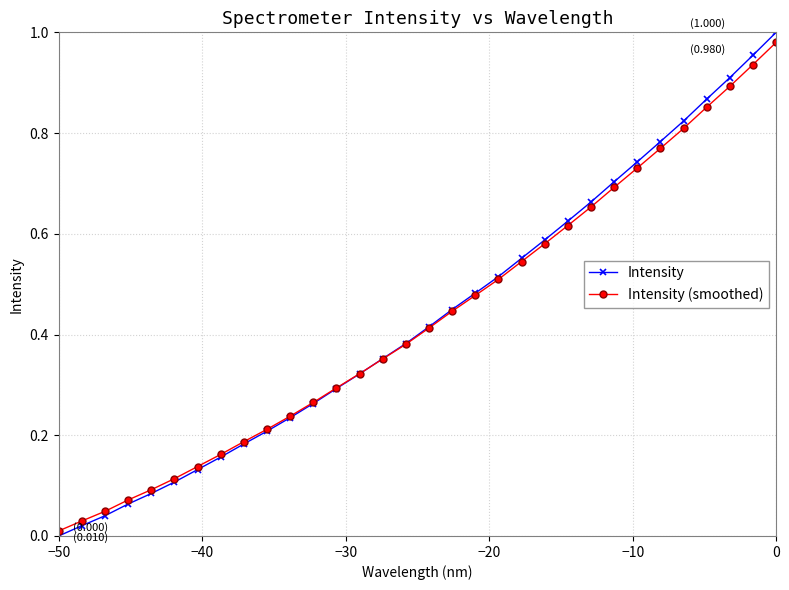

Which series has the largest range (max minus min)?

Intensity